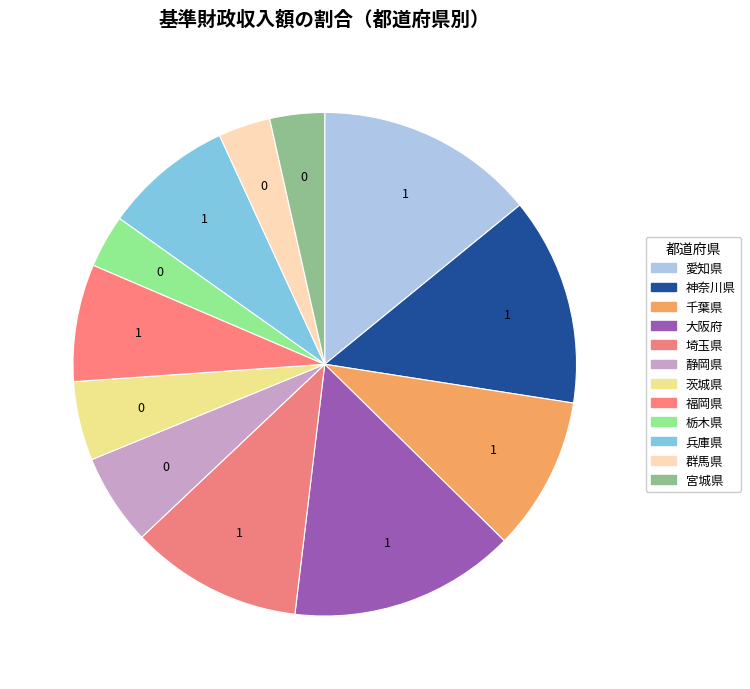

Is the sum of 福岡県 and 茨城県 greater than half?

No